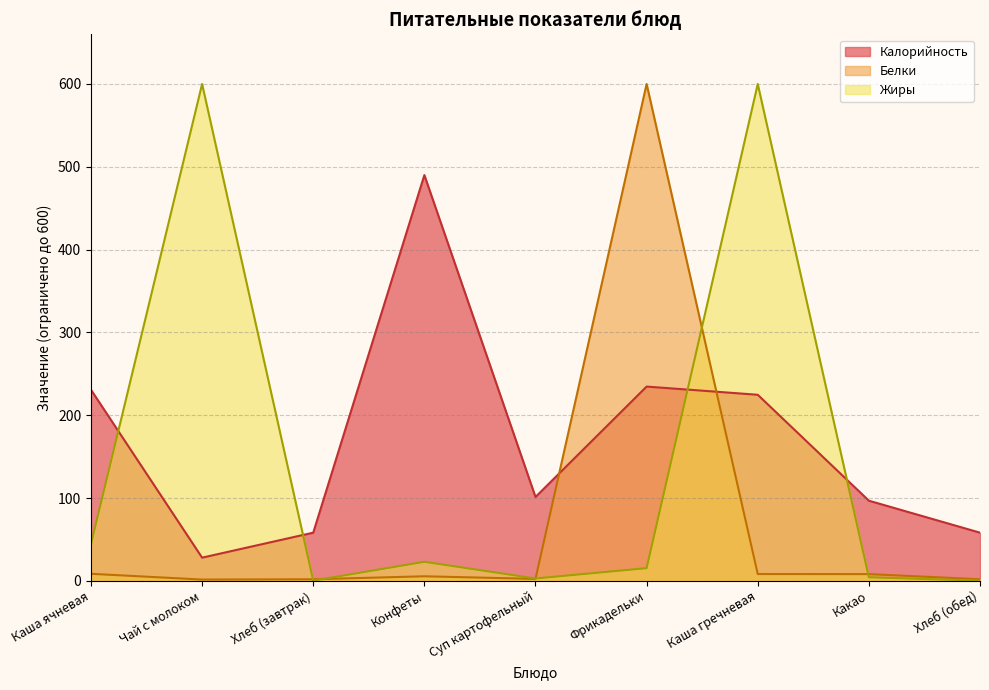

Which series has the largest range (max minus min)?

Жиры